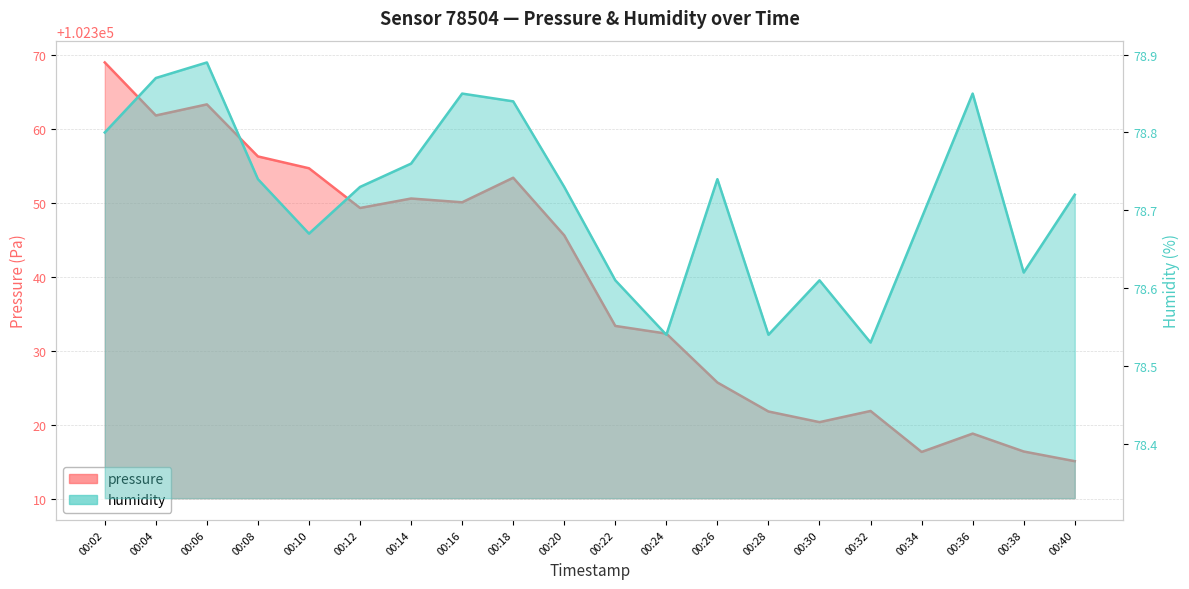

Which series has the largest total across all categories?

pressure